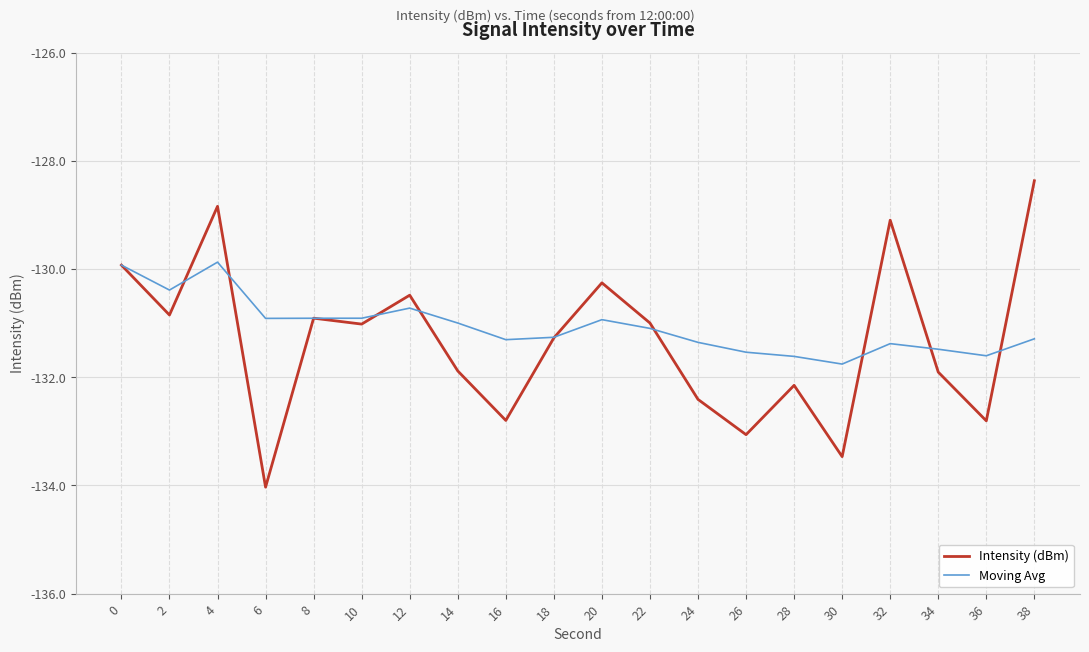

At which category is the sum across all series the highest?

4